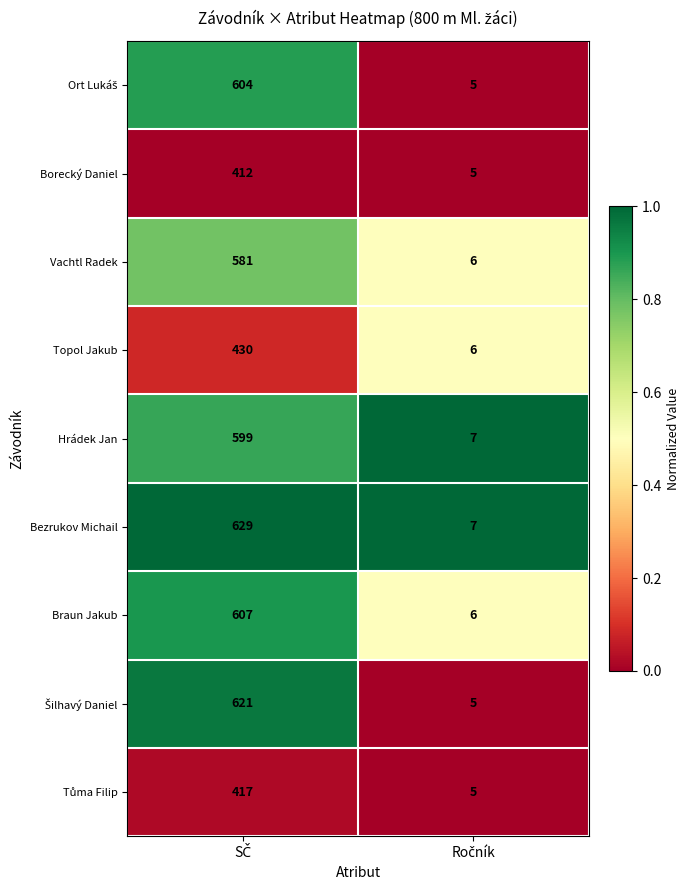

What is the highest value of the Braun Jakub series?

607